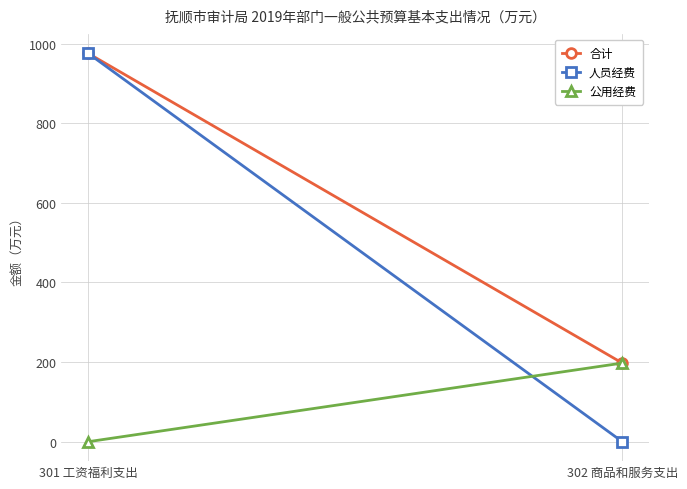

Which series has the largest range (max minus min)?

人员经费